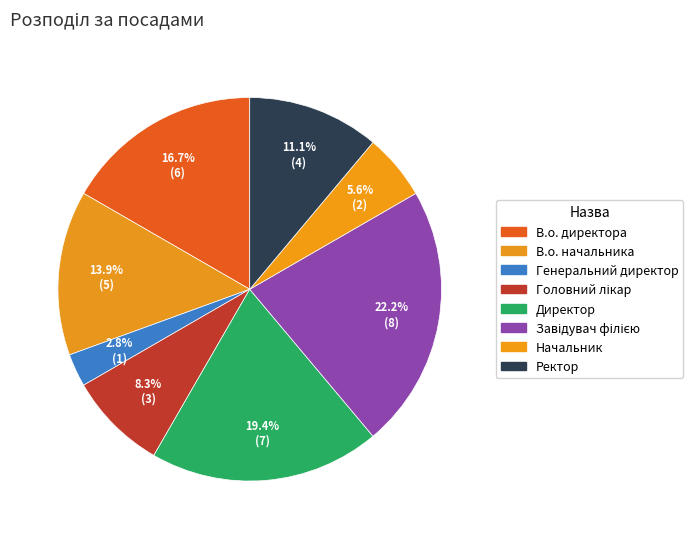

To the nearest percent, what is the difference between the Генеральний директор and Директор slice percentages?

17%